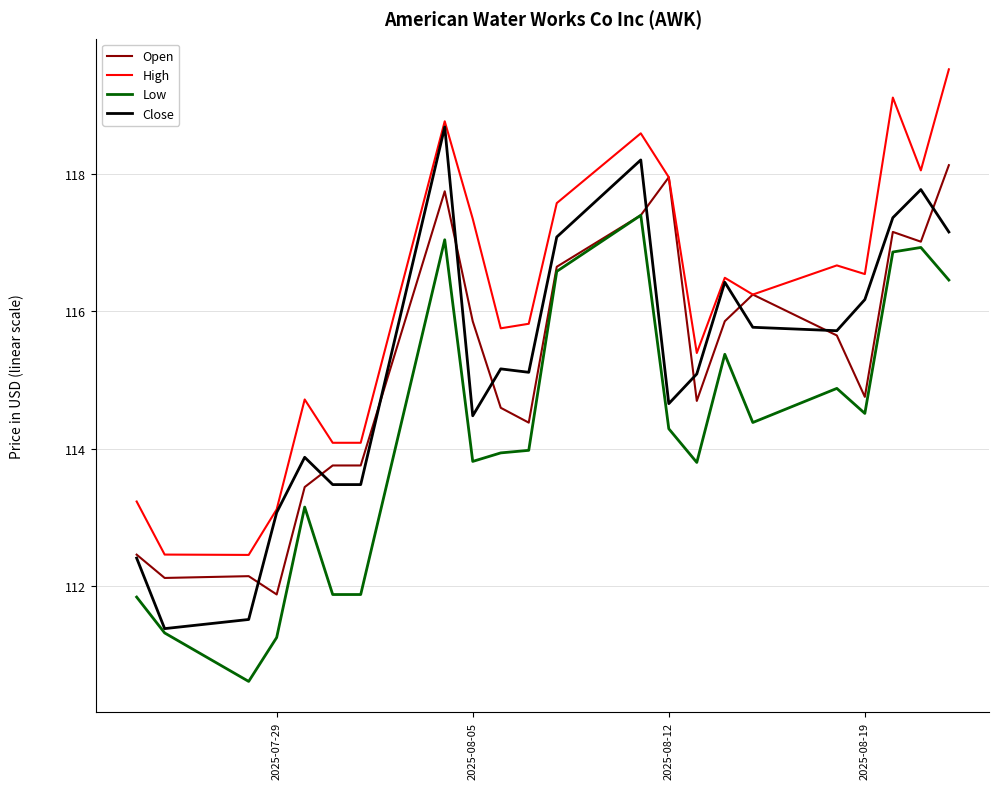

Which series has the largest total across all categories?

High